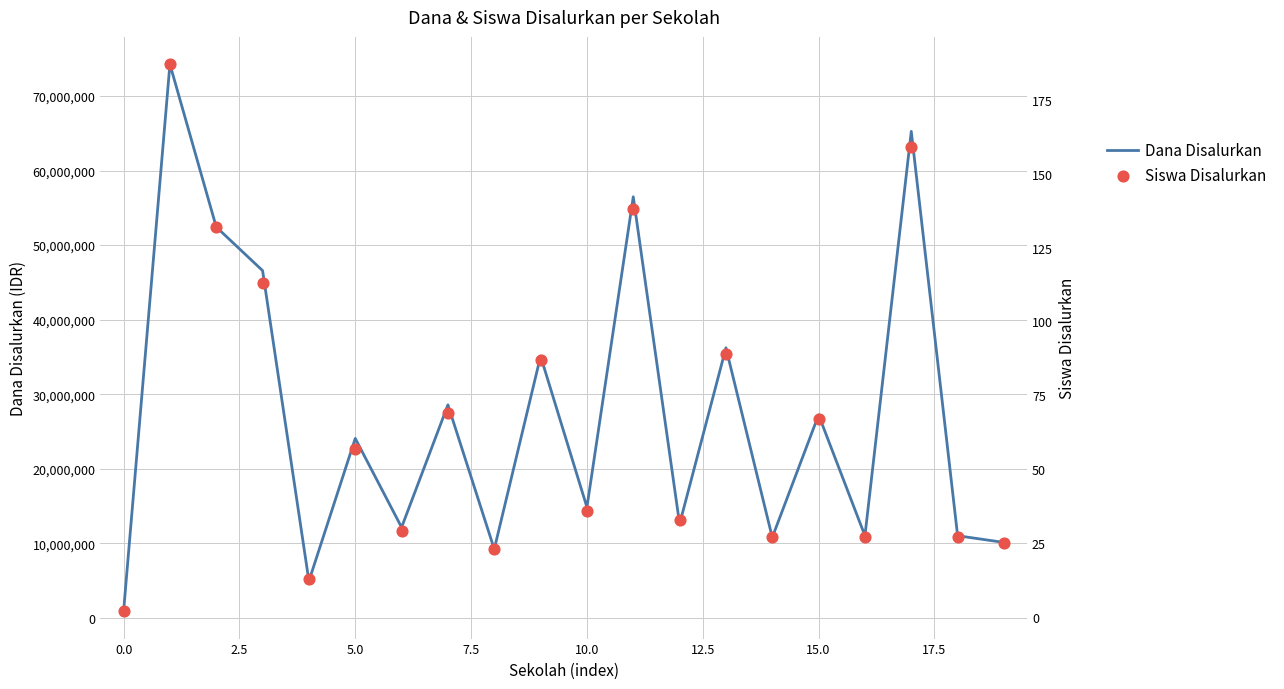

Which series contains the highest Y value?

Dana Disalurkan